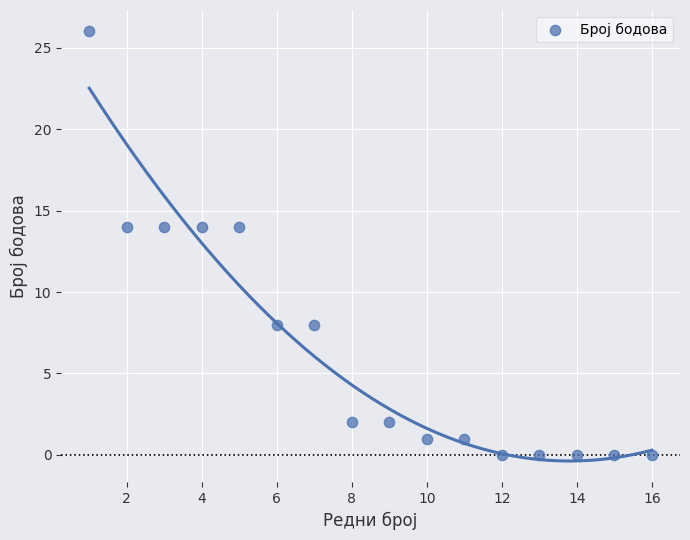

What is the range of X values (max minus min)?

15